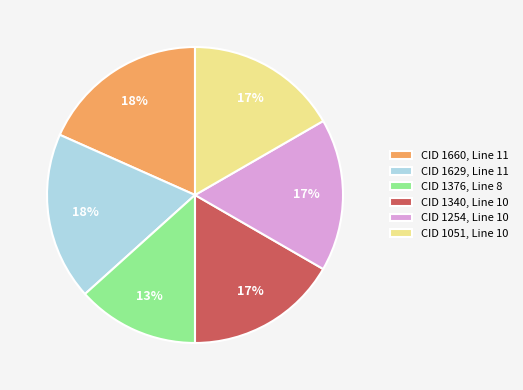

Count the number of slices in the pie.

6